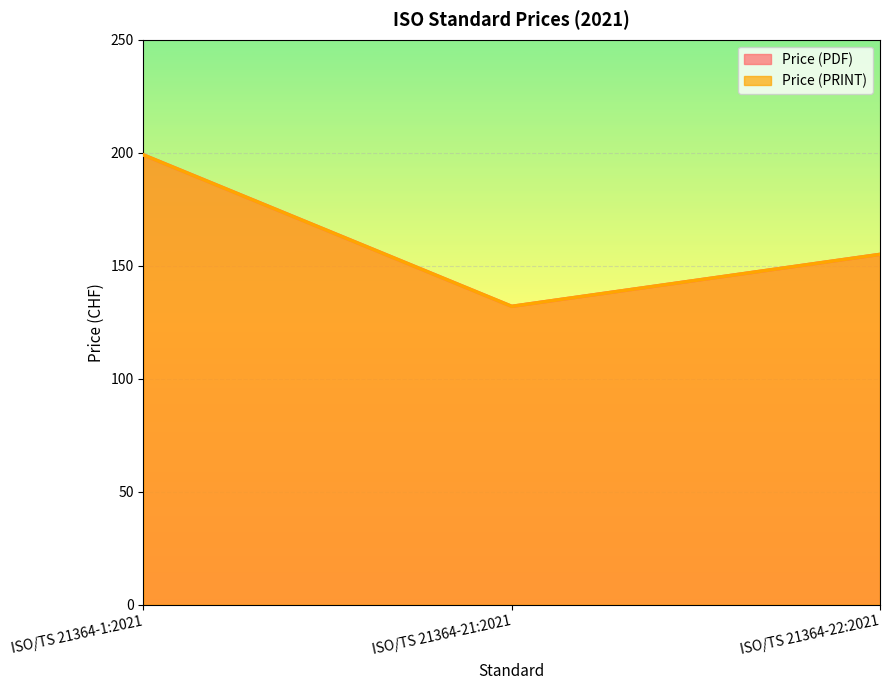

How many Price (PDF) values are between 132 and 199?

3